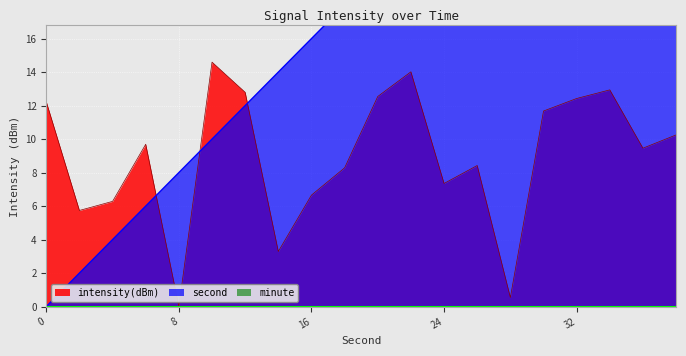

True or false: intensity(dBm) has a value of 10.2 at 38.

True